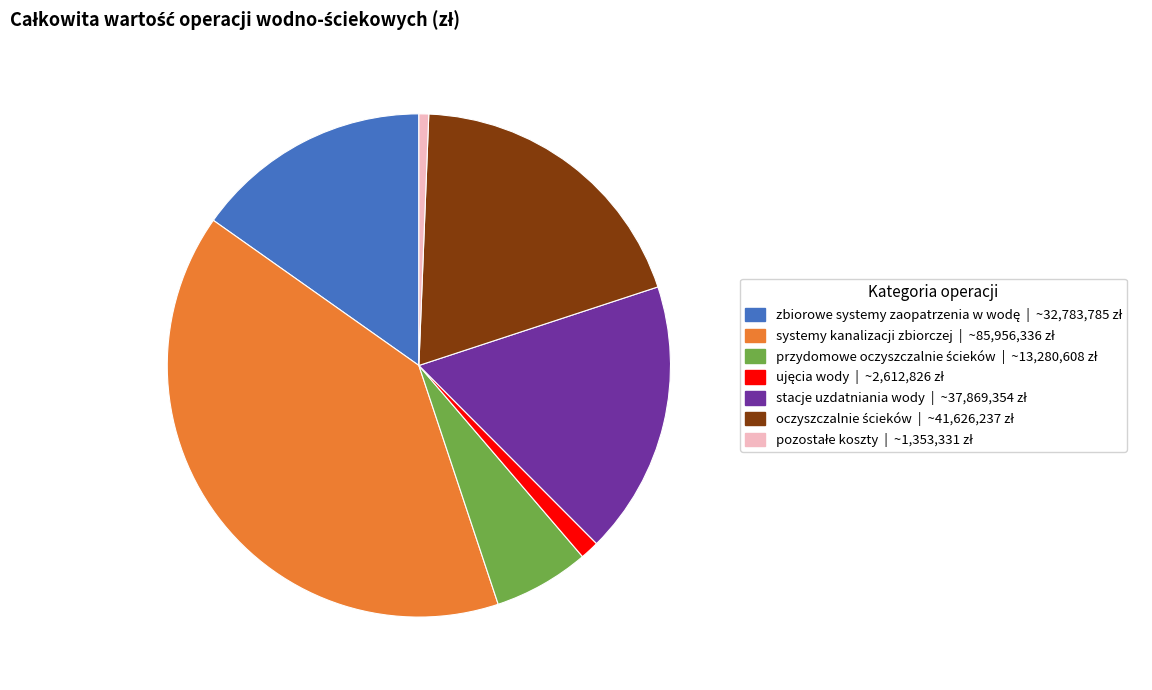

What is the largest slice in the pie chart?

systemy kanalizacji zbiorczej